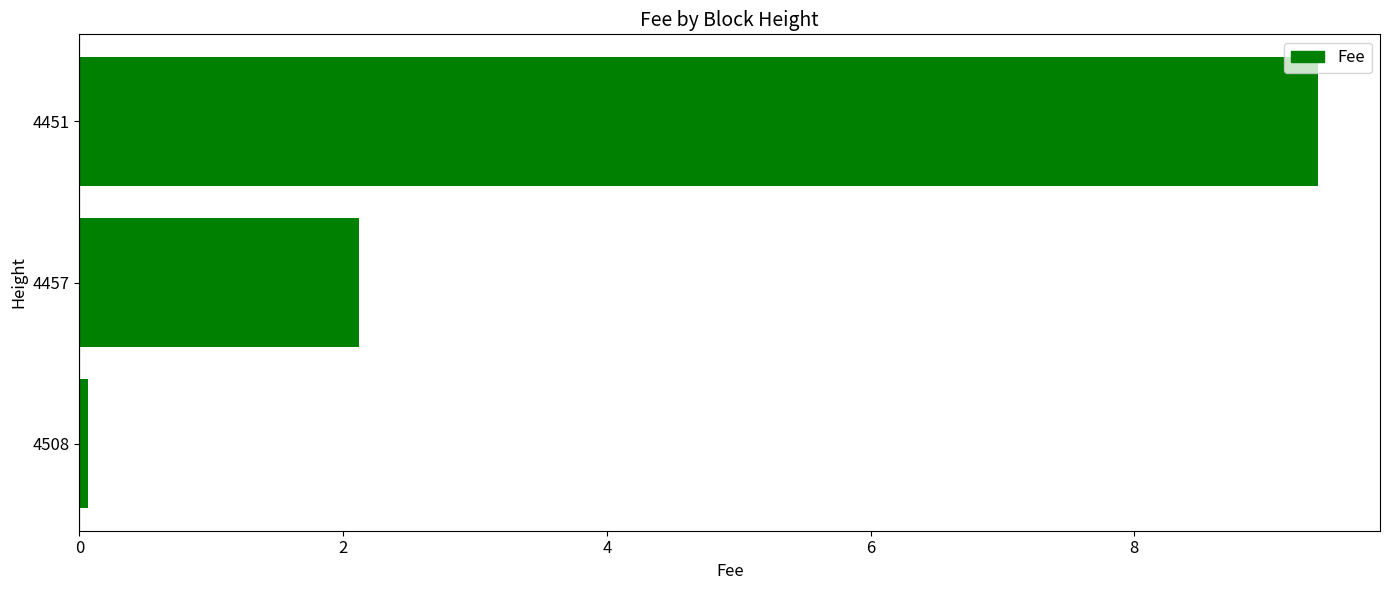

How many bars are there in total?

3